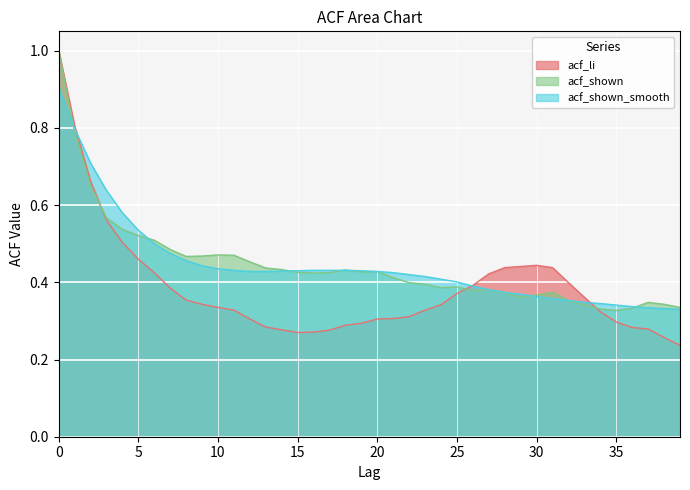

What is the highest value of the acf_shown_smooth series?

0.9